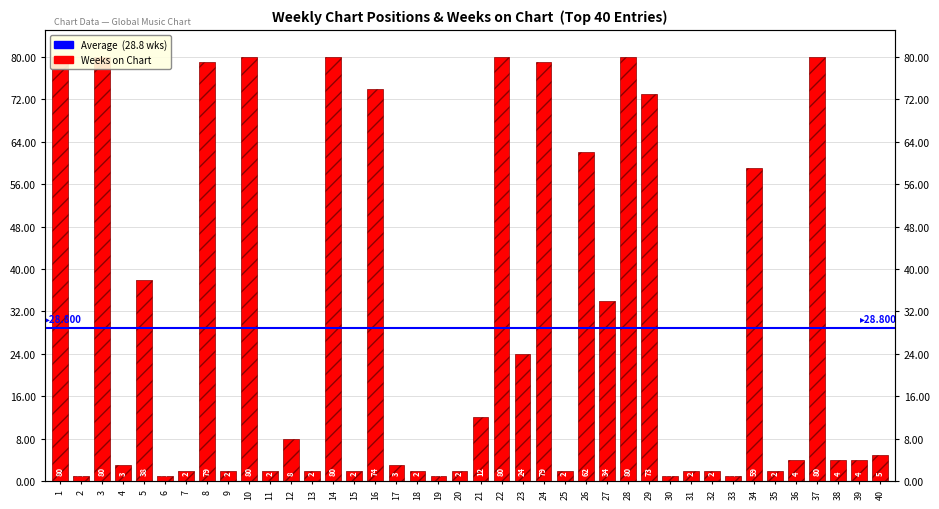

Read the value at 37.

80